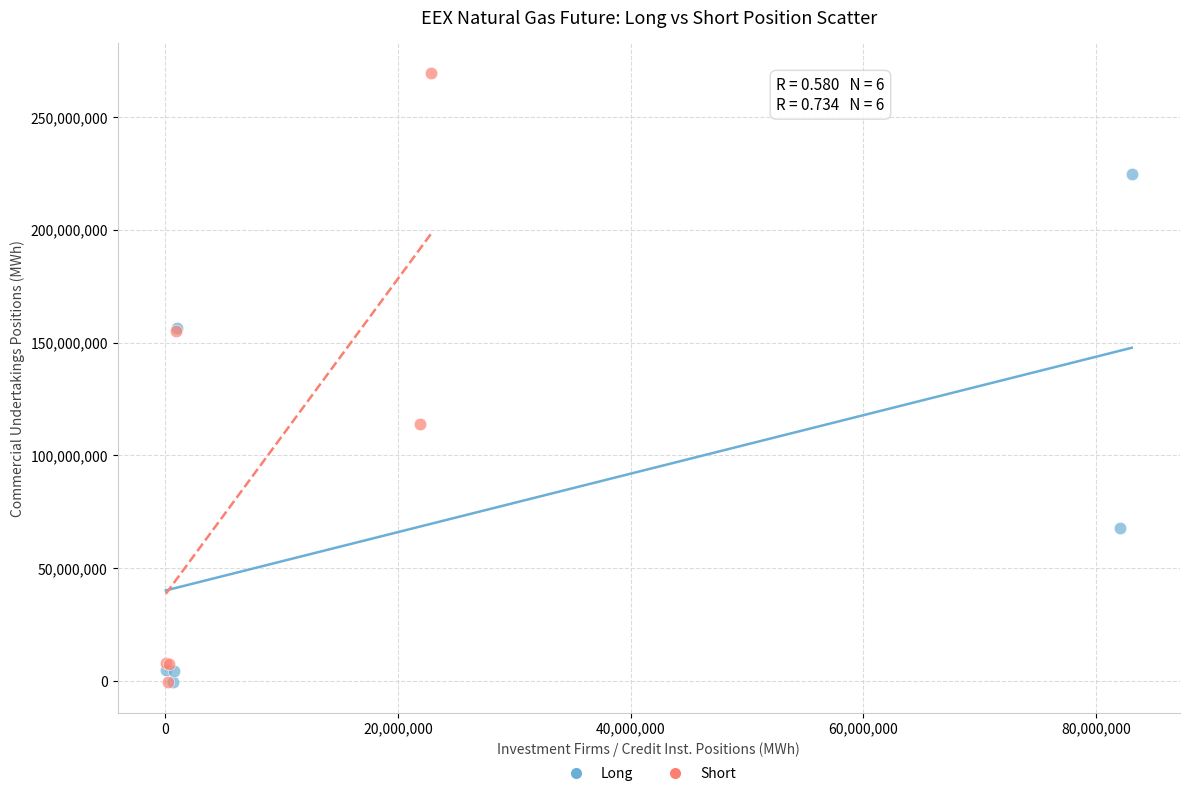

Which series has the widest spread of Y values?

Short